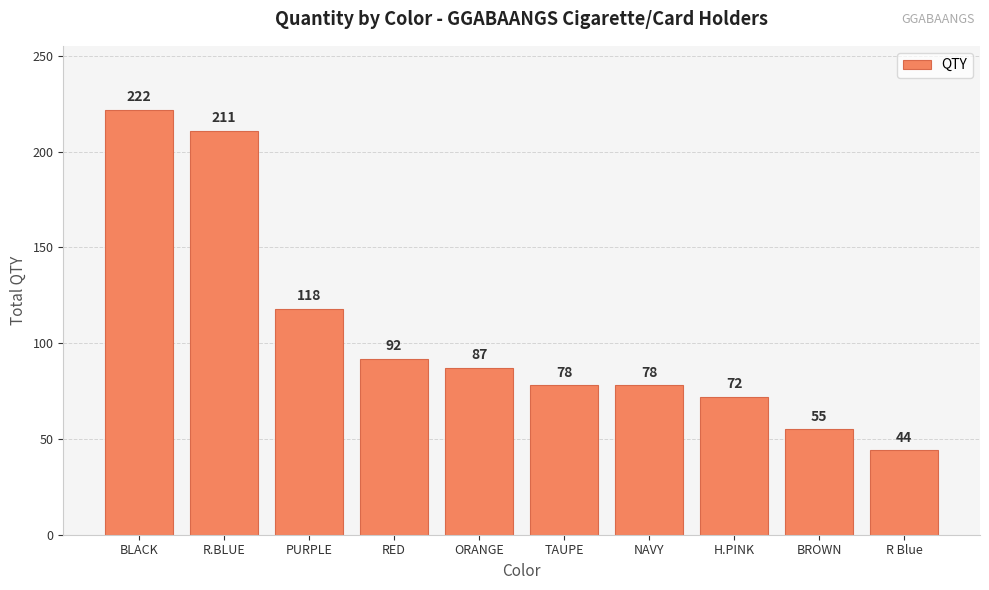

What is the change in value from RED to TAUPE?

-14